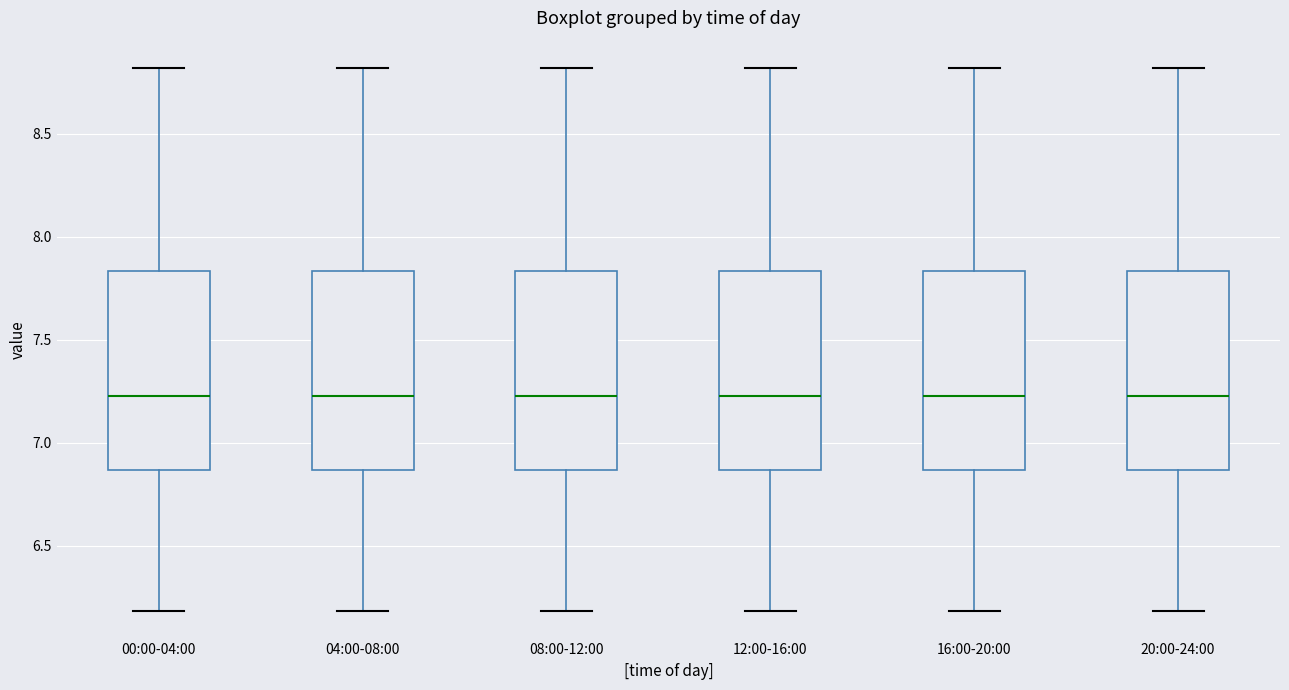

Reading left to right, read every box against the y-axis: the position of its median line, the range the box covers, and the ends of its whiskers. The values are not printed on the chart, so give them approximately, as read against the axis.

00:00-04:00: median 7.25, box 6.85 to 7.85, whiskers 6.20 to 8.80
04:00-08:00: median 7.25, box 6.85 to 7.85, whiskers 6.20 to 8.80
08:00-12:00: median 7.25, box 6.85 to 7.85, whiskers 6.20 to 8.80
12:00-16:00: median 7.25, box 6.85 to 7.85, whiskers 6.20 to 8.80
16:00-20:00: median 7.25, box 6.85 to 7.85, whiskers 6.20 to 8.80
20:00-24:00: median 7.25, box 6.85 to 7.85, whiskers 6.20 to 8.80